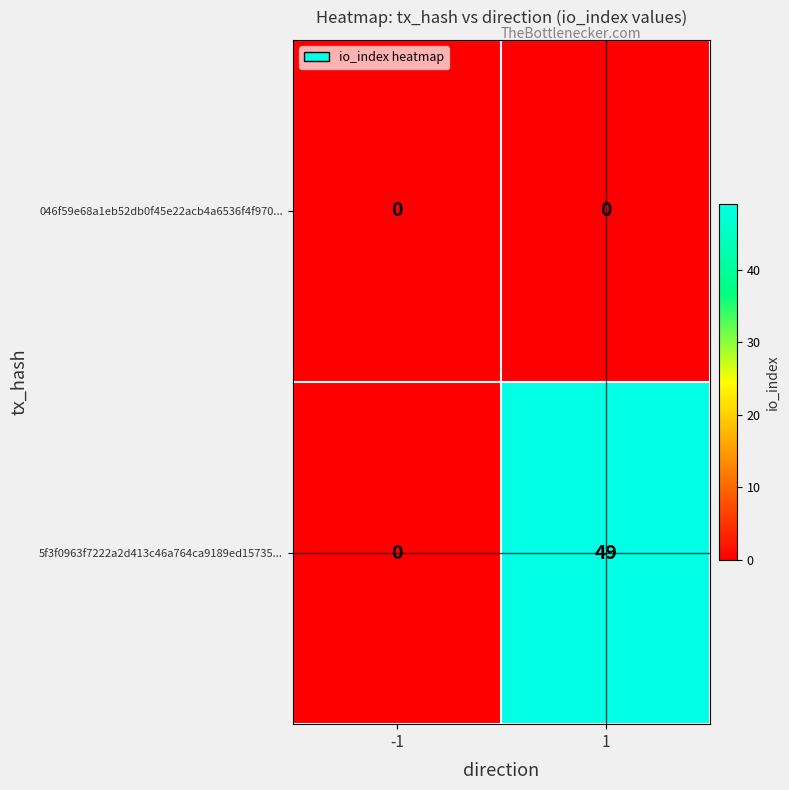

Reading left to right, list all the values displayed in this chart.

046f59e68a1eb52db0f45e22acb4a6536f4f970...: -1=0	1=0
5f3f0963f7222a2d413c46a764ca9189ed15735...: -1=0	1=49